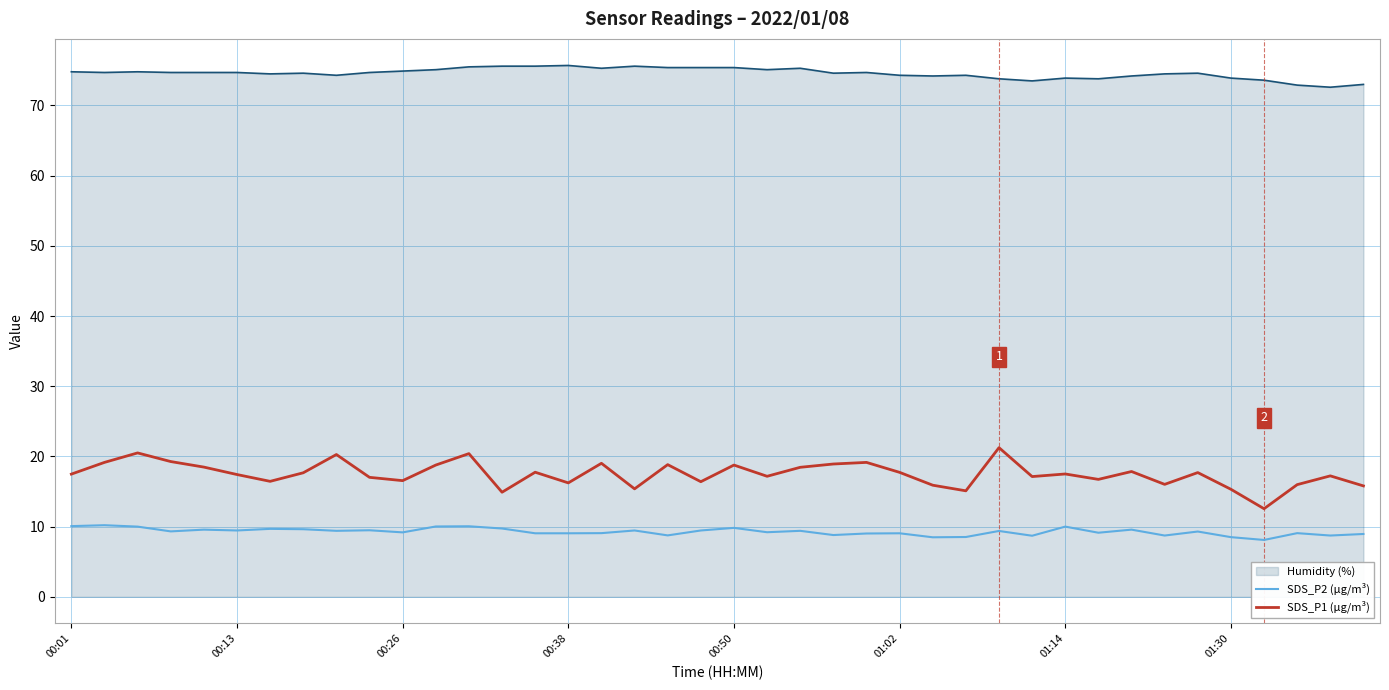

What is the minimum value shown in the chart?

8.1